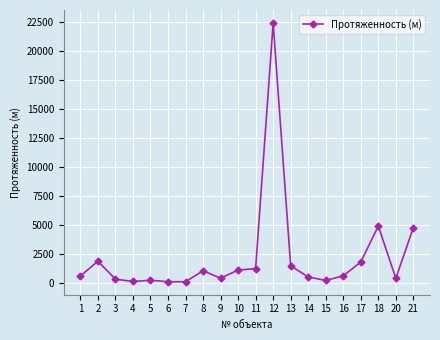

How many data points does each series have?

20